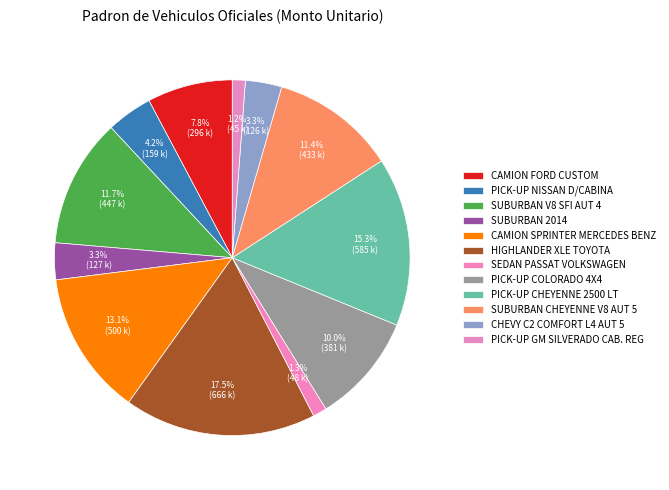

What percentage is the SUBURBAN 2014 slice, to the nearest percent?

3%